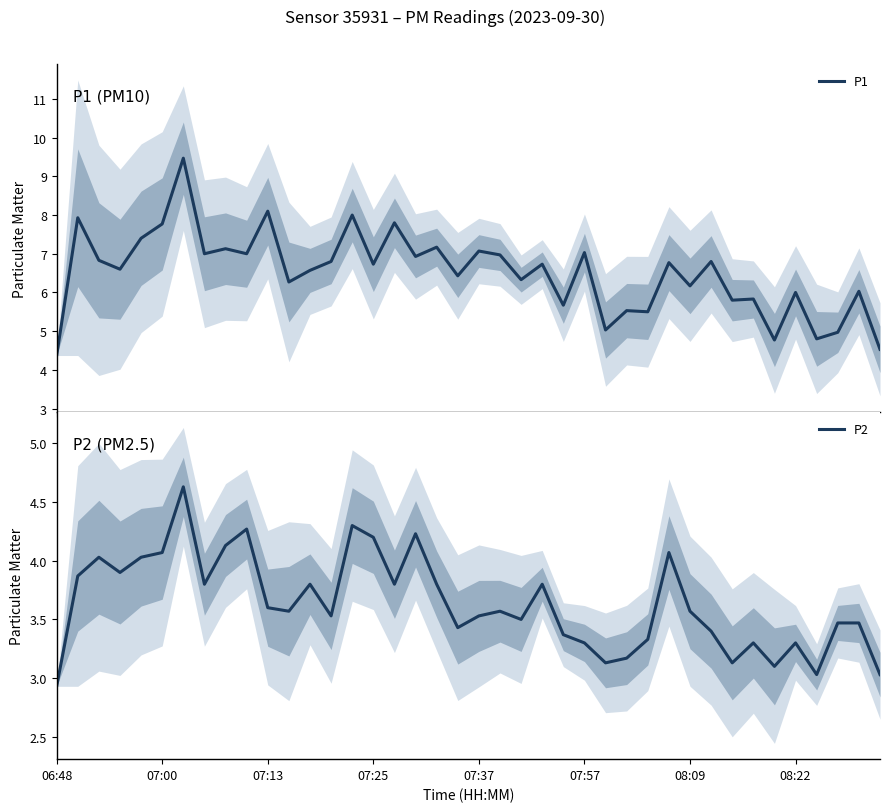

The value of P1 at 11 is 6.3. True or false?

True